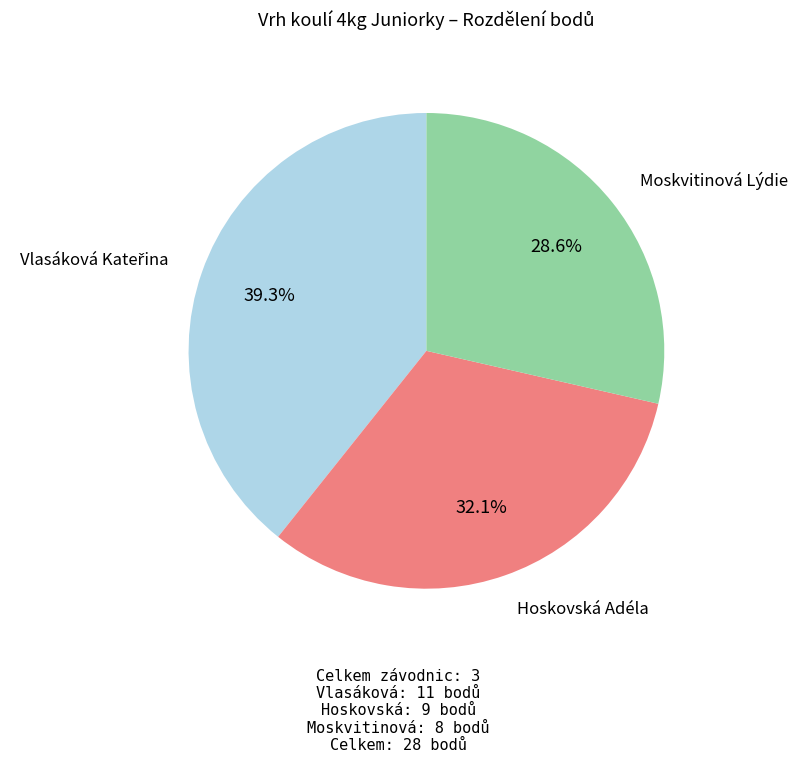

Is there any slice that represents more than half of the pie?

No